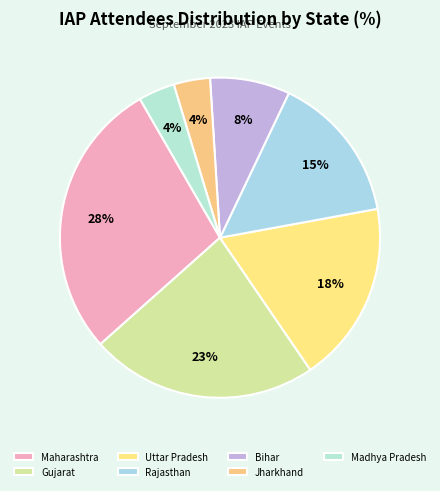

Is it true that Madhya Pradesh is 19% of the pie?

False